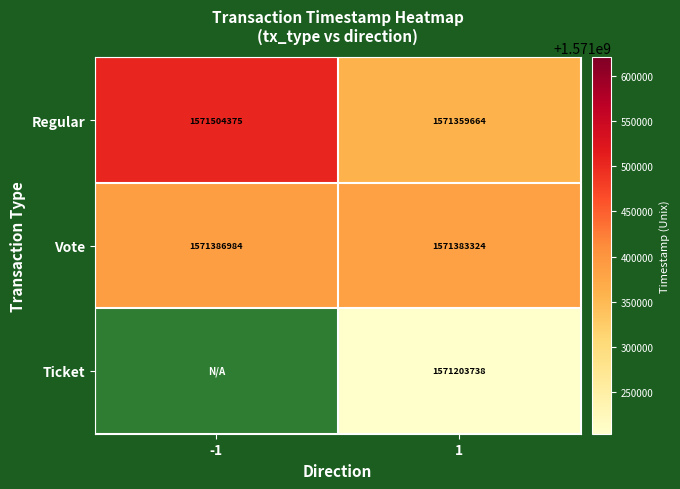

Is the value of Regular at 1 greater than the value of Ticket at 1?

Yes